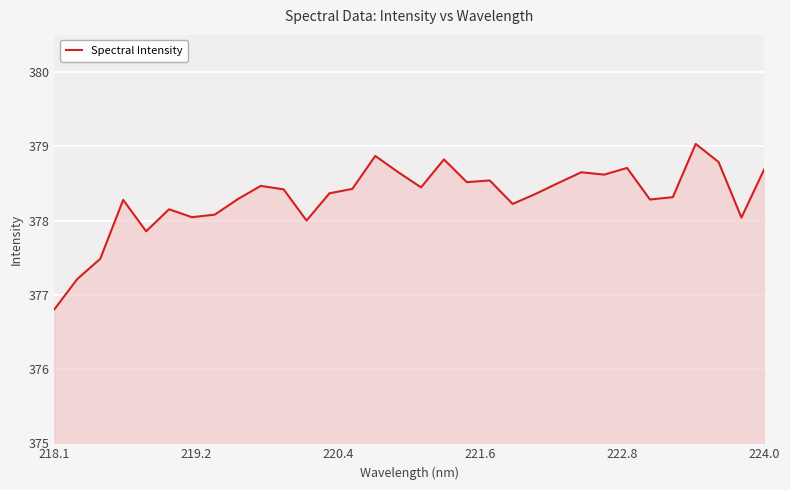

What is the maximum value shown in the chart?

379.0